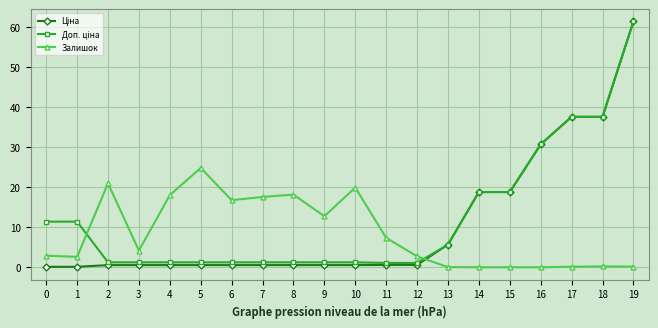

What is the maximum value for Залишок?

24.8